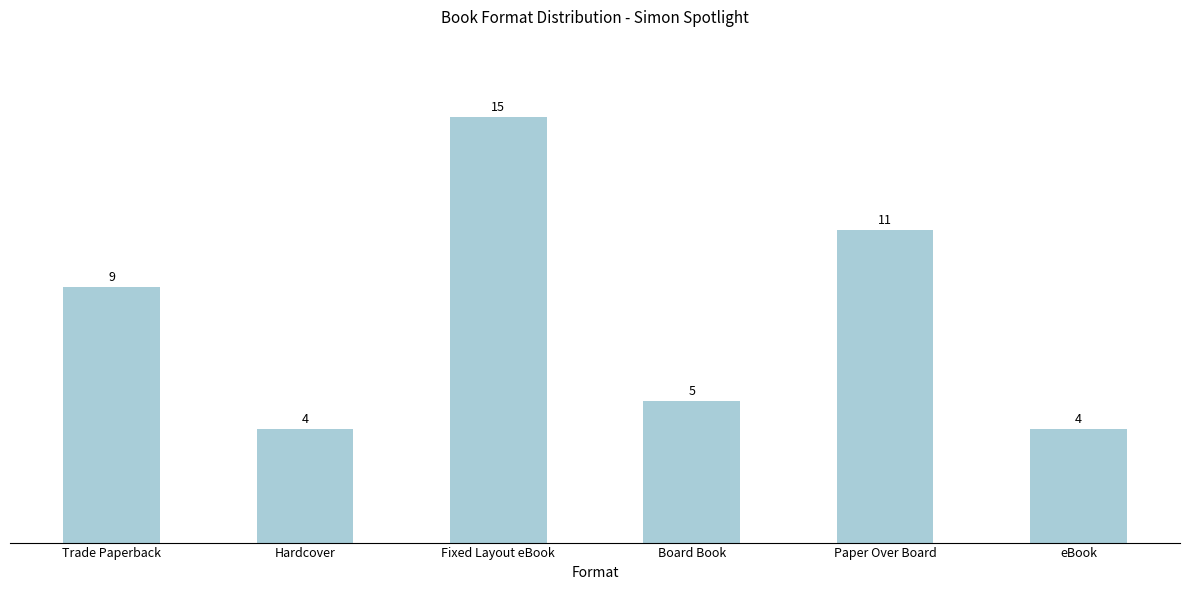

What is the difference between the maximum and minimum values?

11